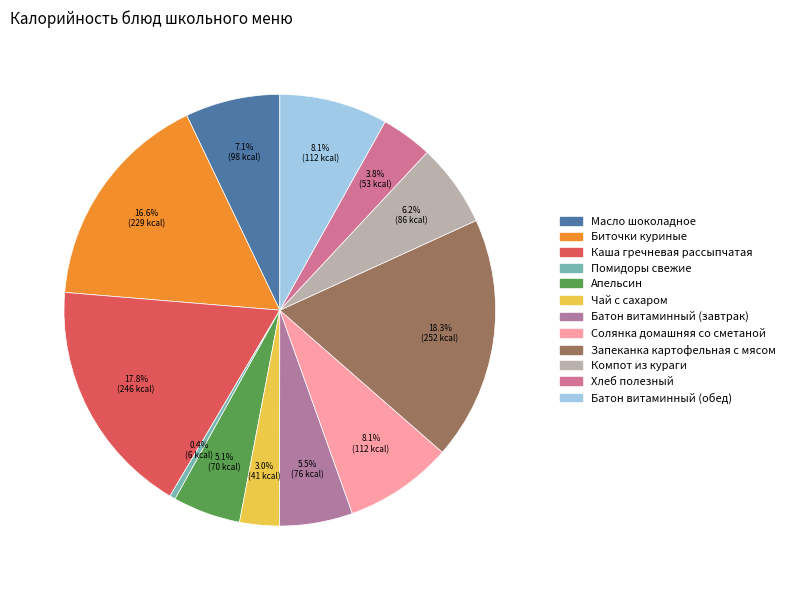

How many segments does this pie chart have?

12